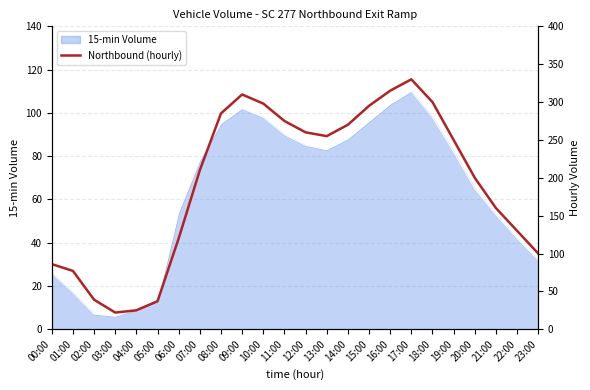

Read the value at 06:00, to the nearest 5.

120